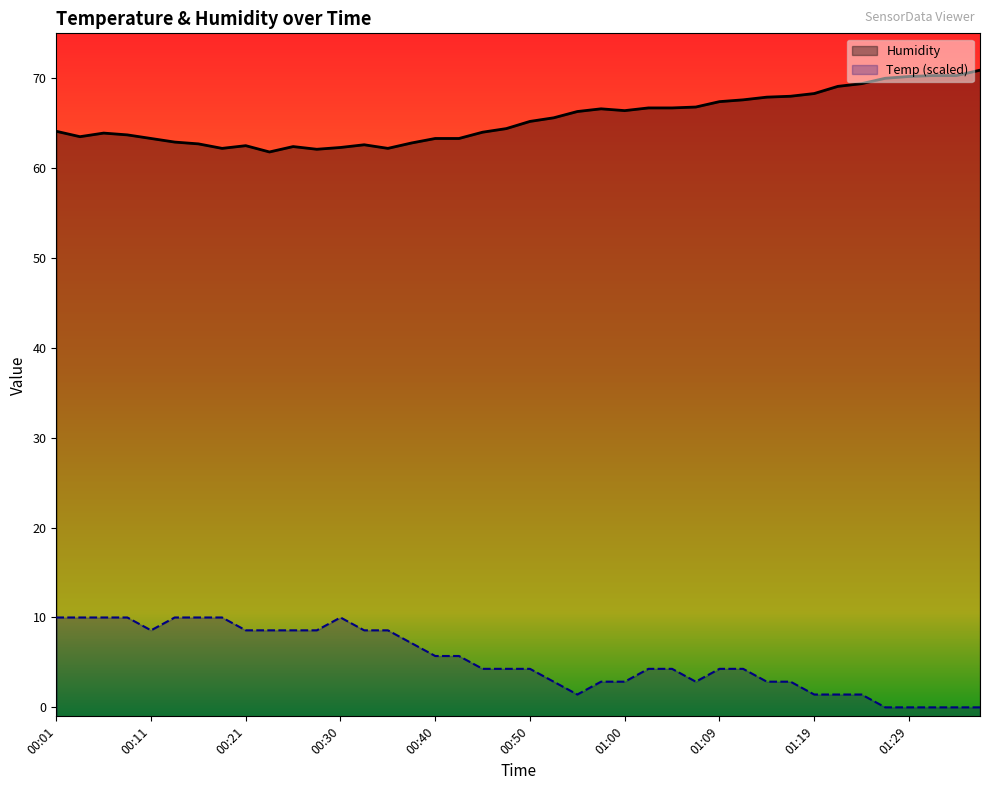

What is the difference between the highest and lowest values at 00:01?

54.1